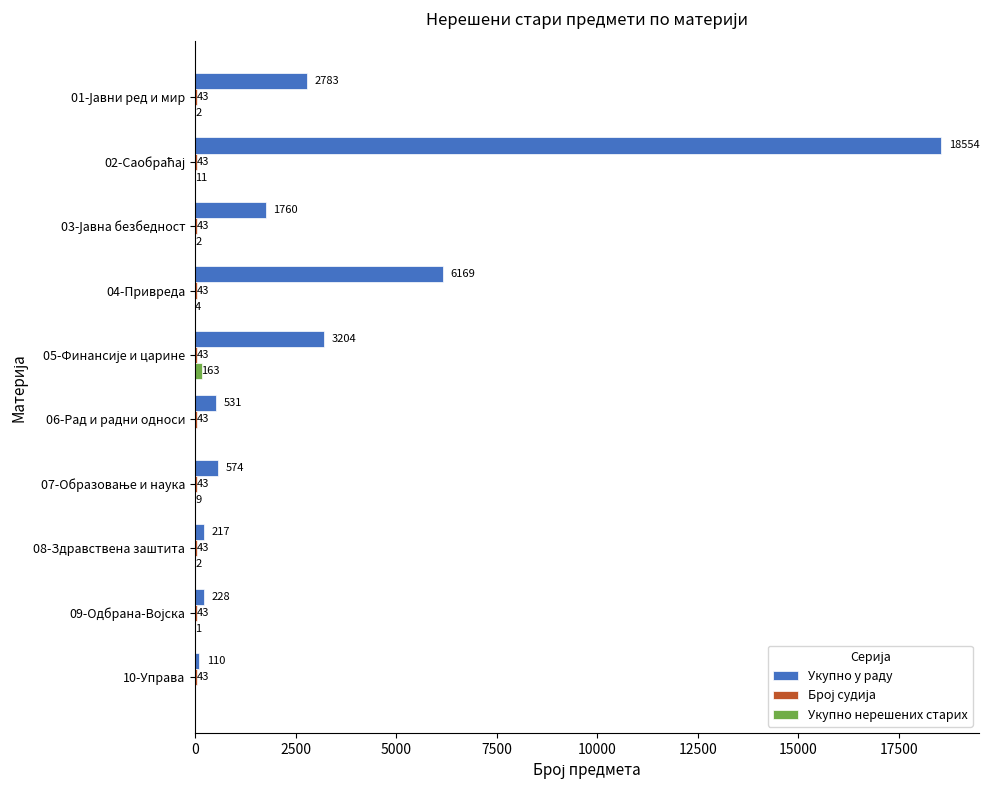

What is the total value across all series at 10-Управа?

153